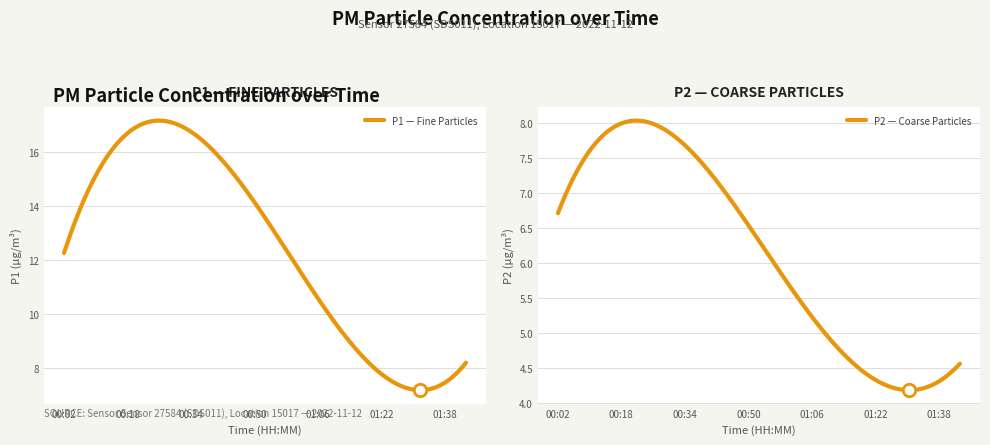

Which series has the largest Y range (max minus min)?

P1